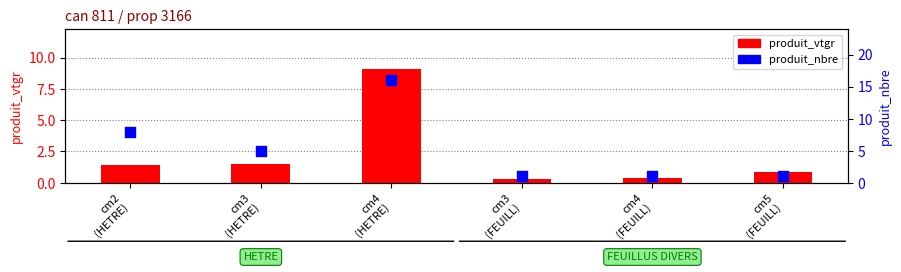

Is the value of produit_vtgr at cm5
(FEUILL) greater than the value of produit_nbre at cm4
(HETRE)?

No